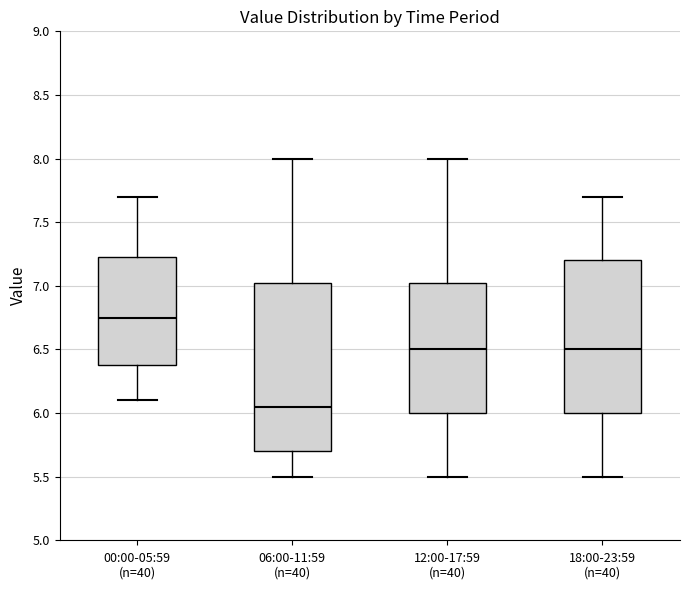

Which box is the tallest, from its lower edge to its upper edge?

06:00-11:59 (n=40)